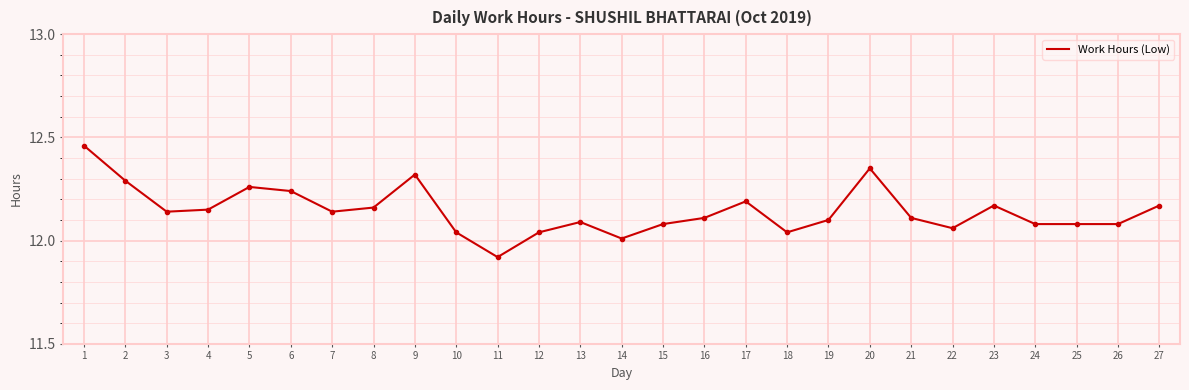

What is the sum of the values at 11 and 21?

24.0